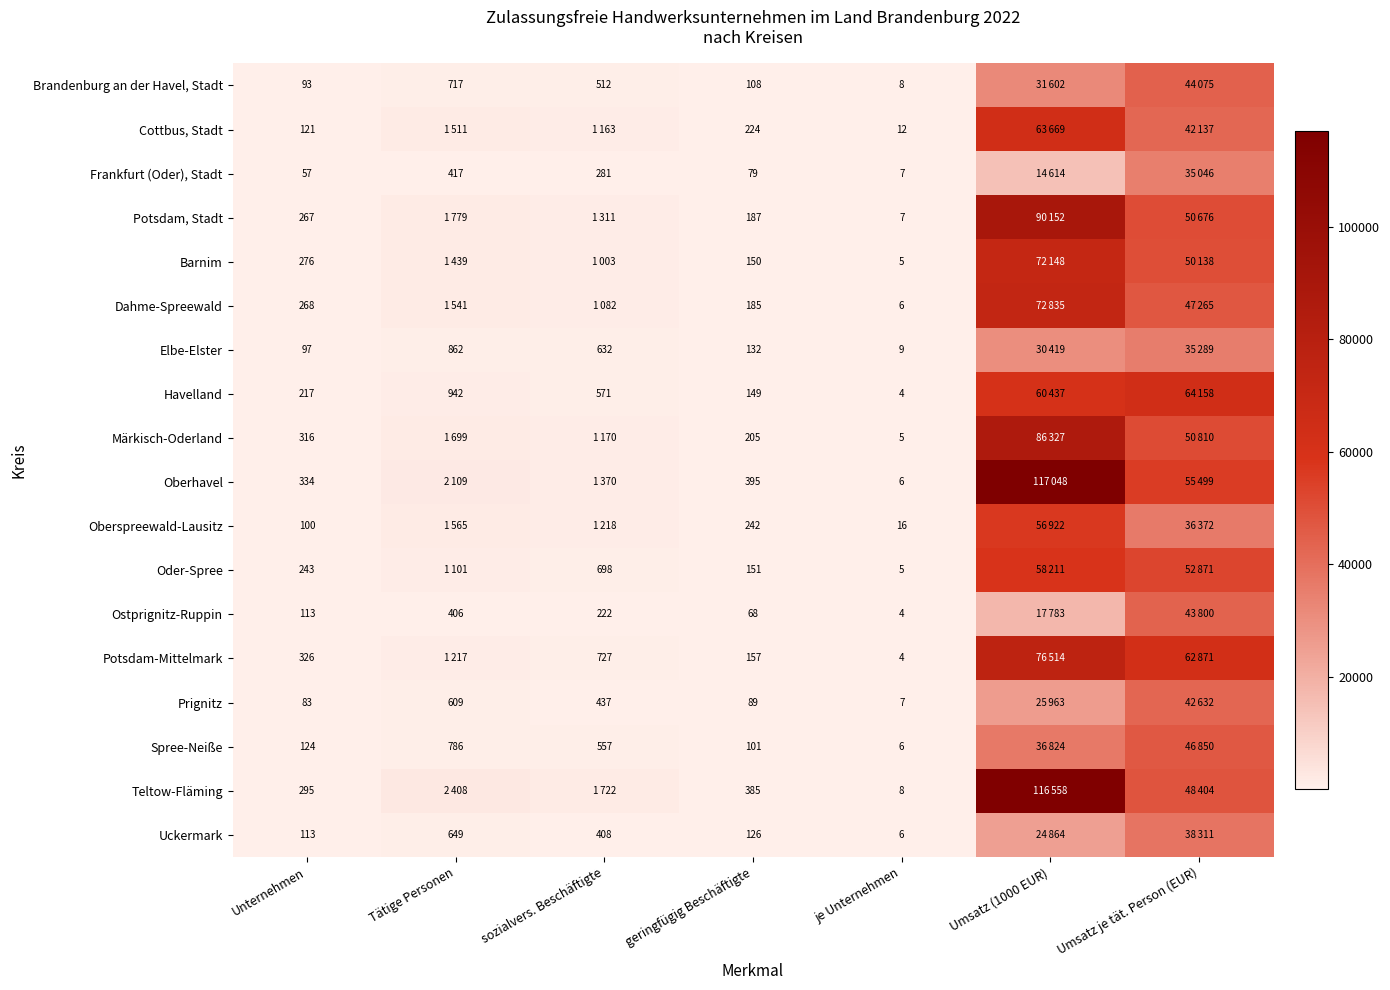

What is the difference between the Elbe-Elster values at geringfügig Beschäftigte and Tätige Personen?

730